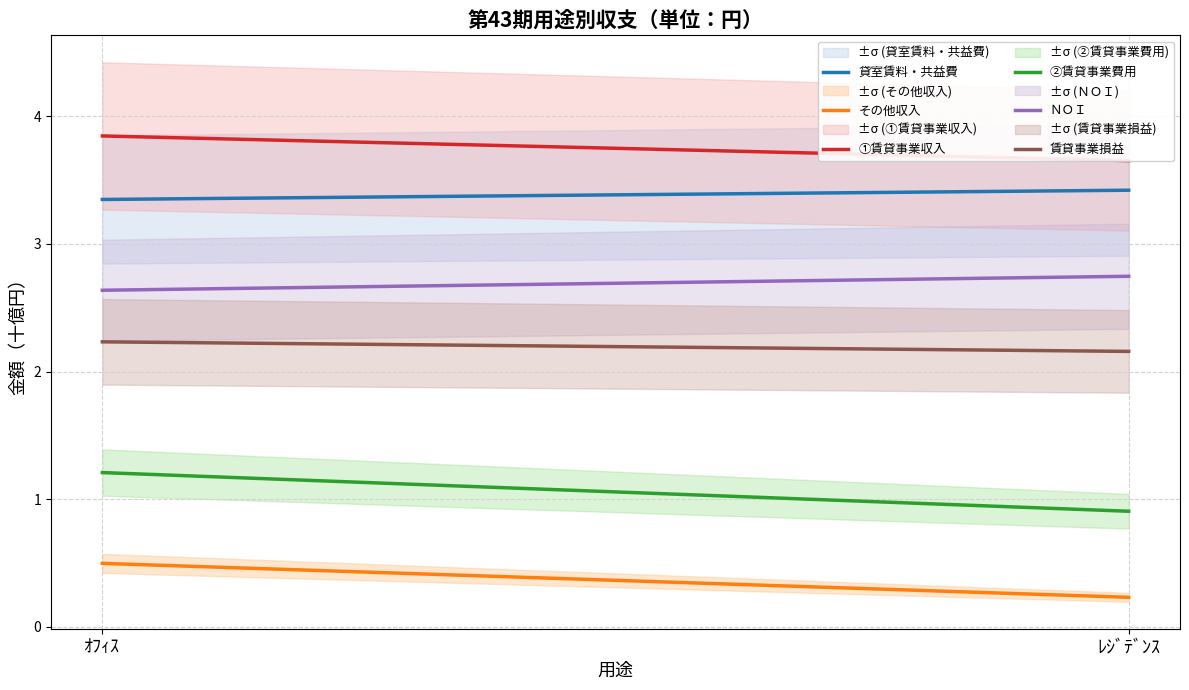

How many data points in ②賃貸事業費用 are less than 1?

1